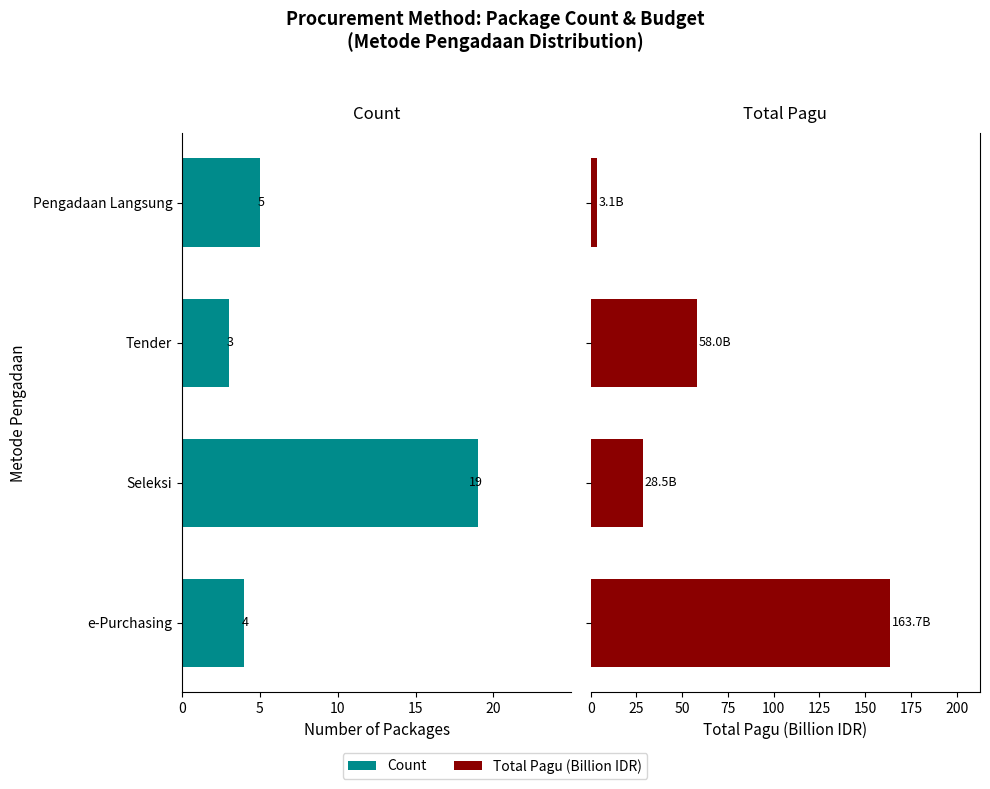

What is the value of the Total Pagu (Billion IDR) bar at the 1st from the left?

163.7